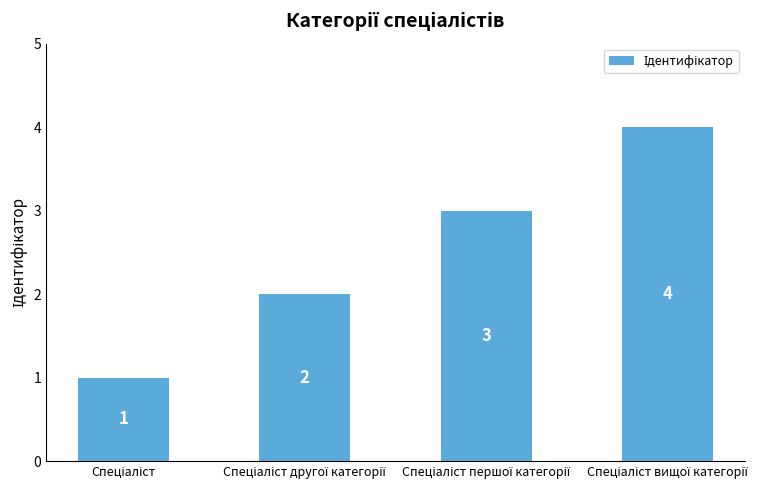

What is the value of the 3rd bar from the left?

3